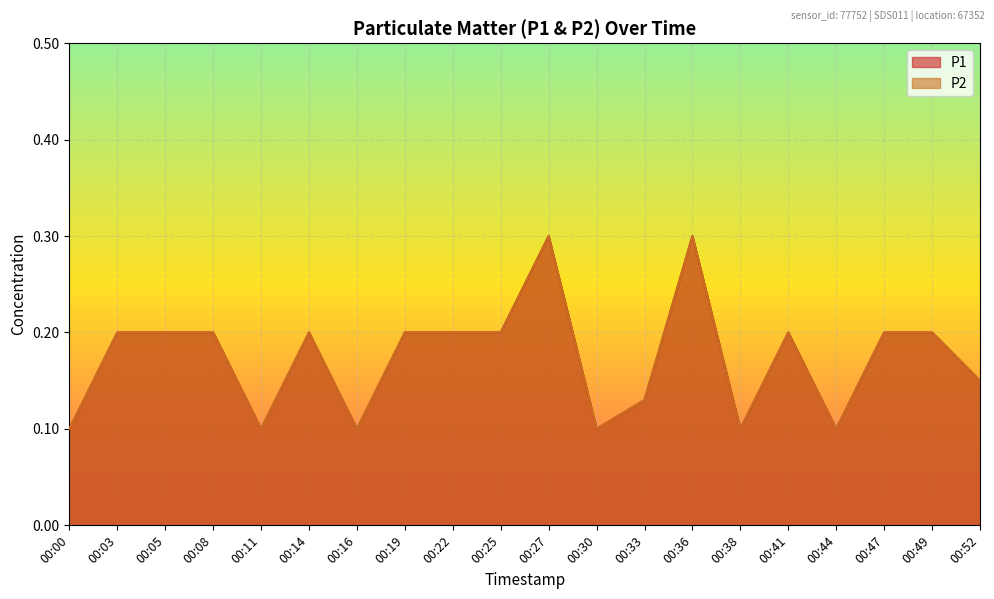

What is the difference between the P2 values at 00:38 and 00:05?

0.1